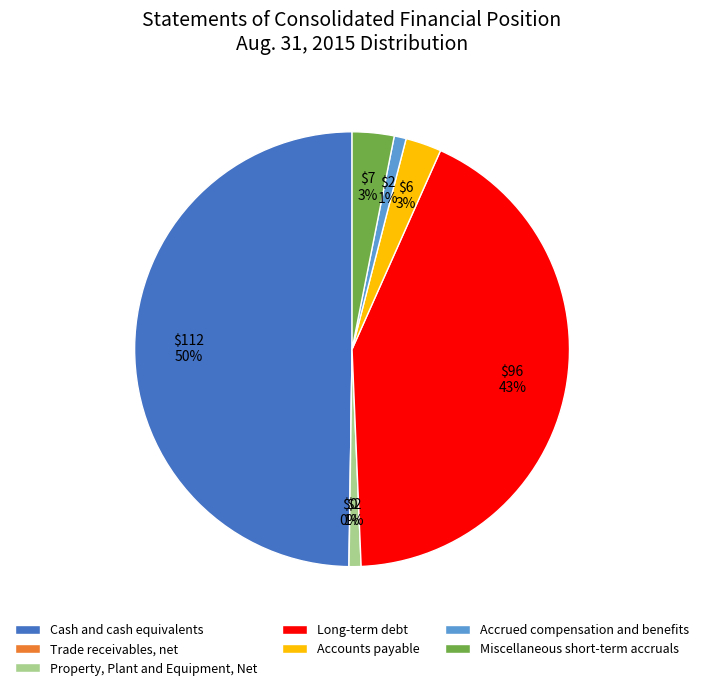

Combined, what portion of the pie is Accrued compensation and benefits and Accounts payable?

3.6%